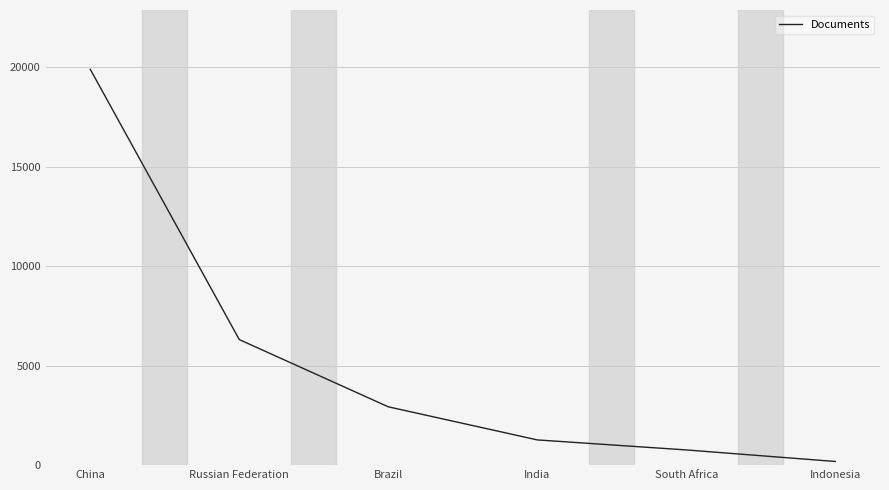

Reading left to right, transcribe all the data shown in this chart.

China=19890	Russian Federation=6309	Brazil=2931	India=1268	South Africa=764	Indonesia=184